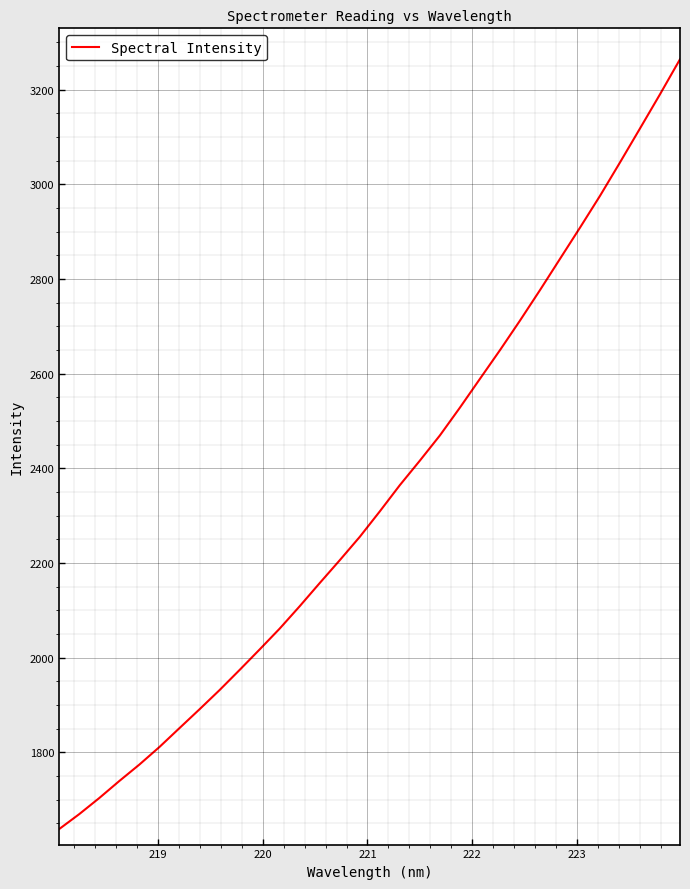

What is the difference between the second highest and minimum values?

1552.5